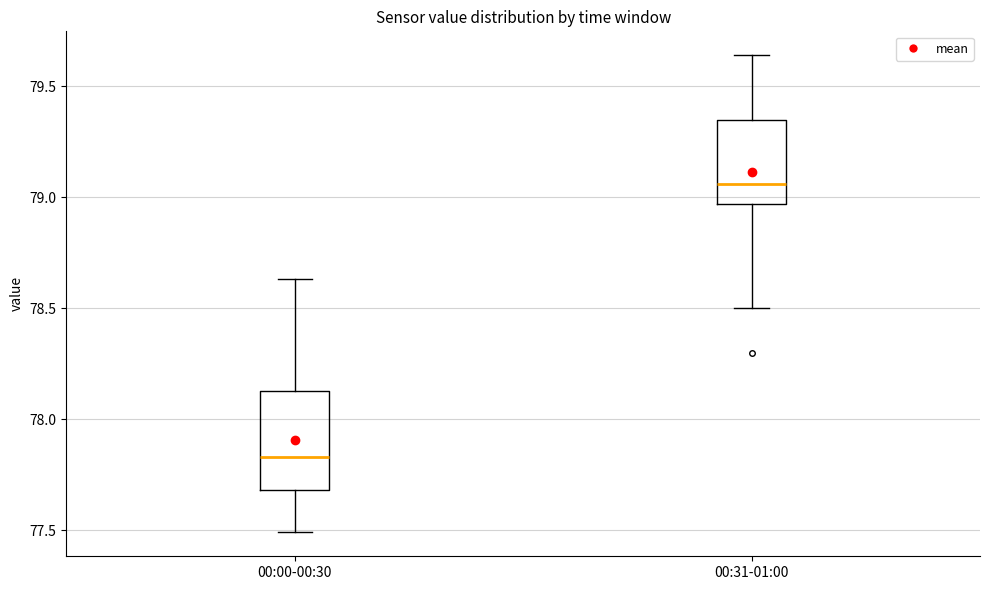

Which box is the tallest, from its lower edge to its upper edge?

00:00-00:30